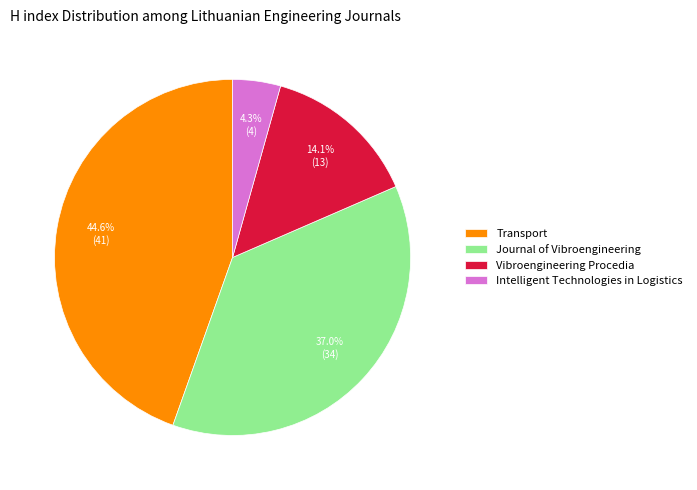

How many slices are in this pie chart?

4